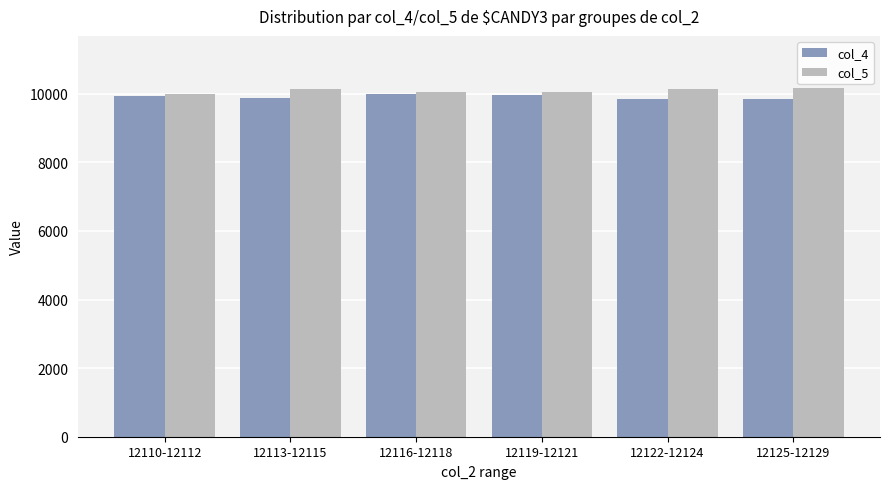

What is the label of the 5th bar from the right?

12113-12115